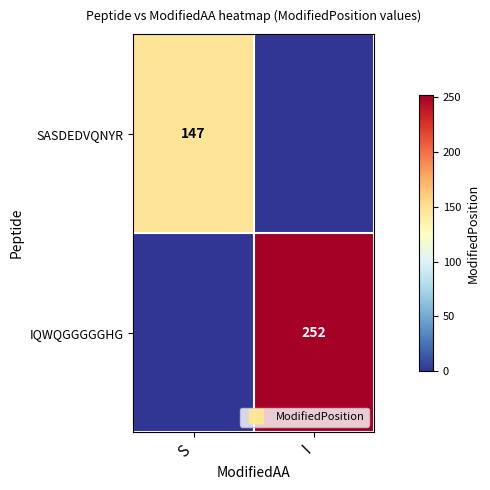

Rank the series by their average value, from highest to lowest.

IQWQGGGGGHG, SASDEDVQNYR